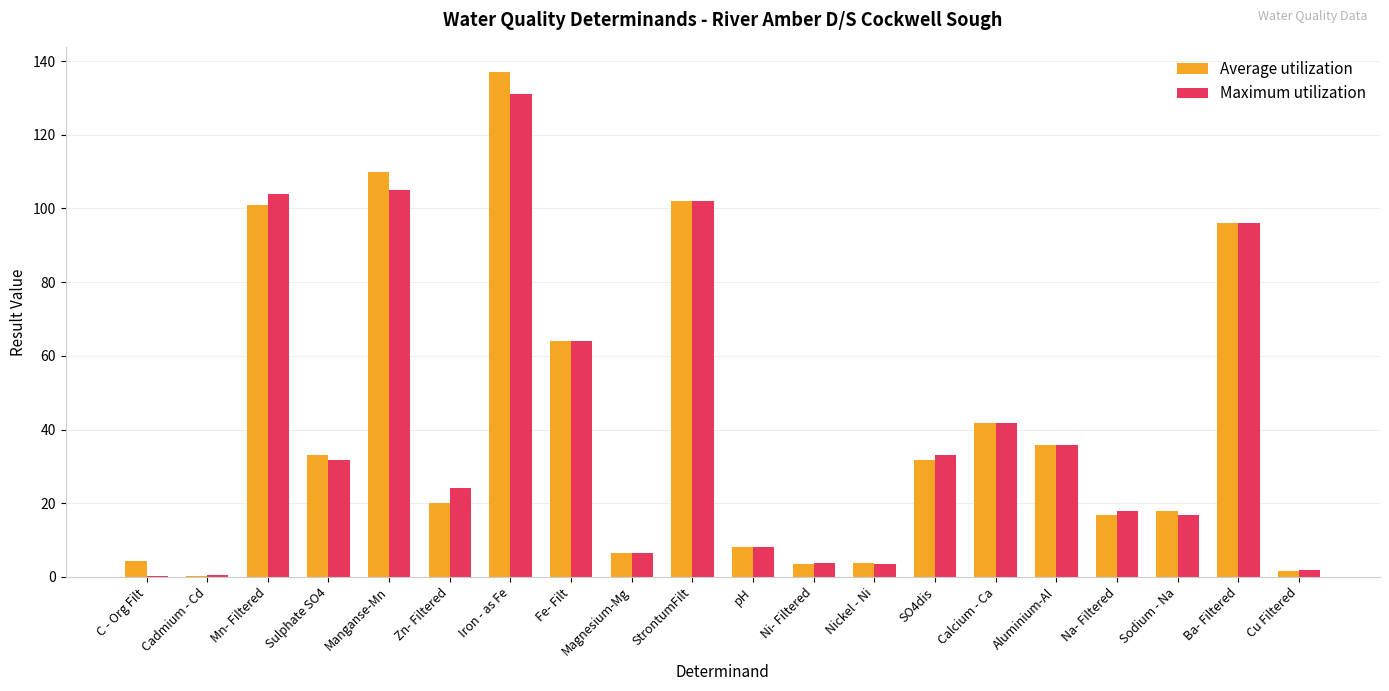

At which category is the sum across all series the highest?

Iron - as Fe